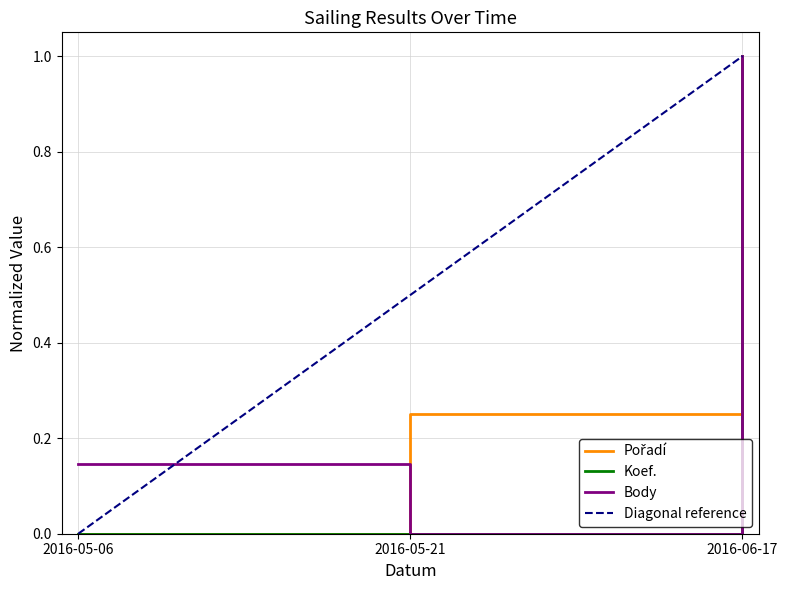

At which category is the sum across all series the highest?

2016-06-17